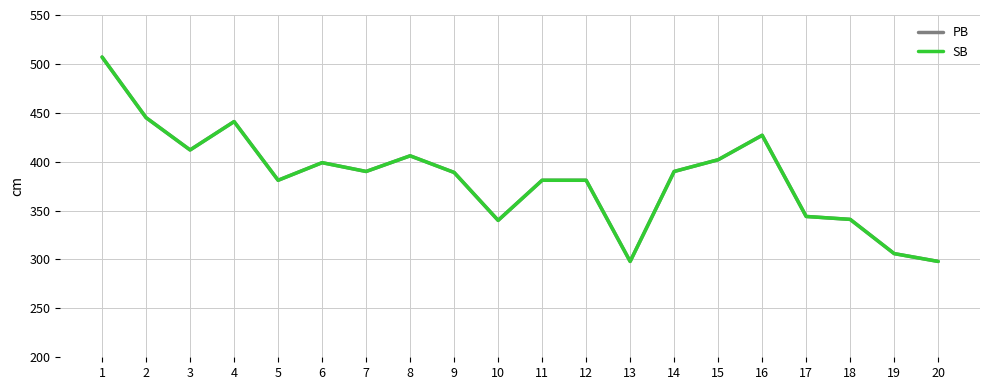

What is the greatest value displayed?

507